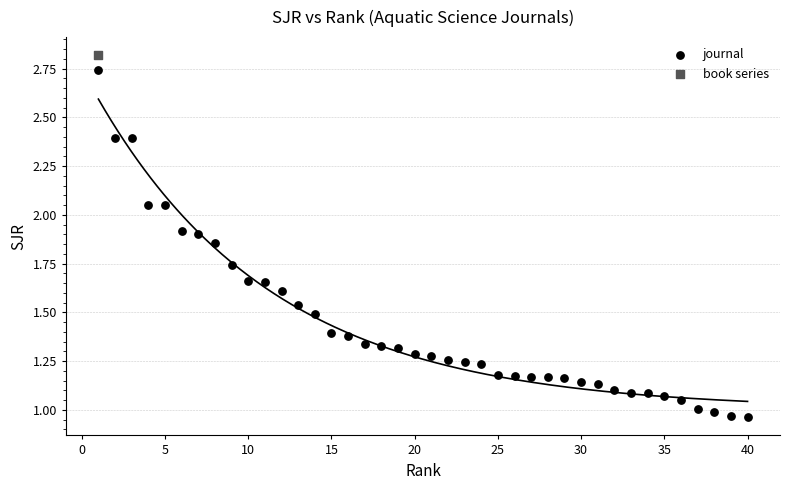

What are all the series names shown in the legend?

journal, book series